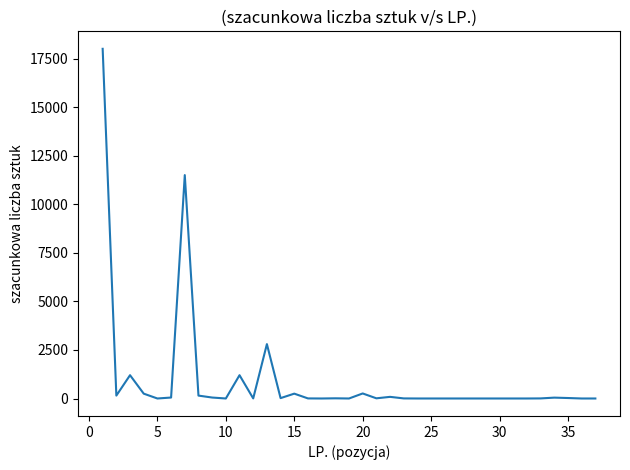

What is the difference between the maximum and minimum values?

17999